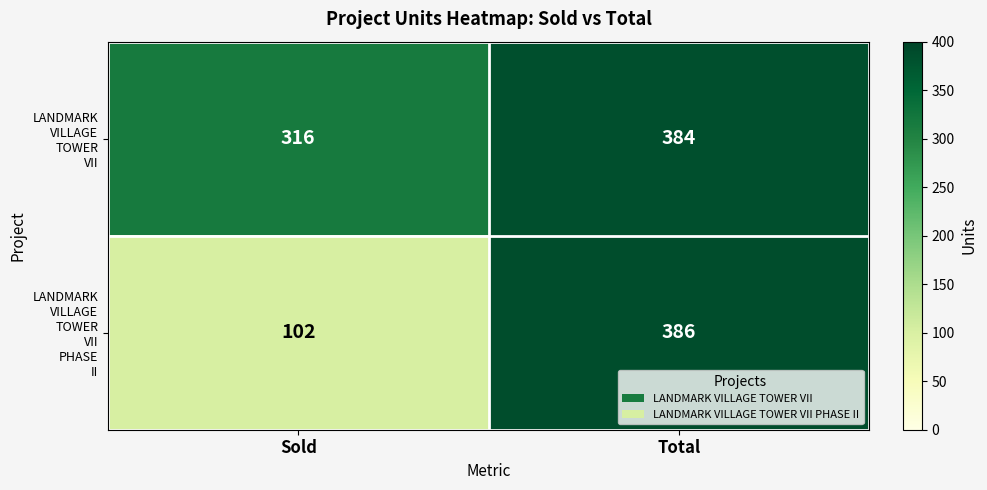

Which category has the highest value across all series?

Total